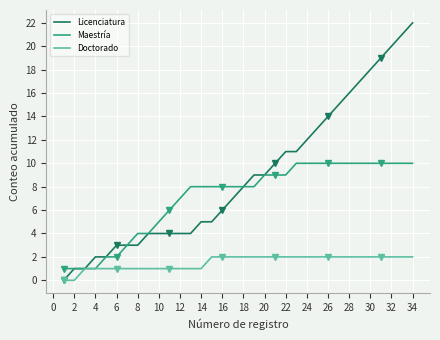

At how many categories does at least one series exceed 16?

6